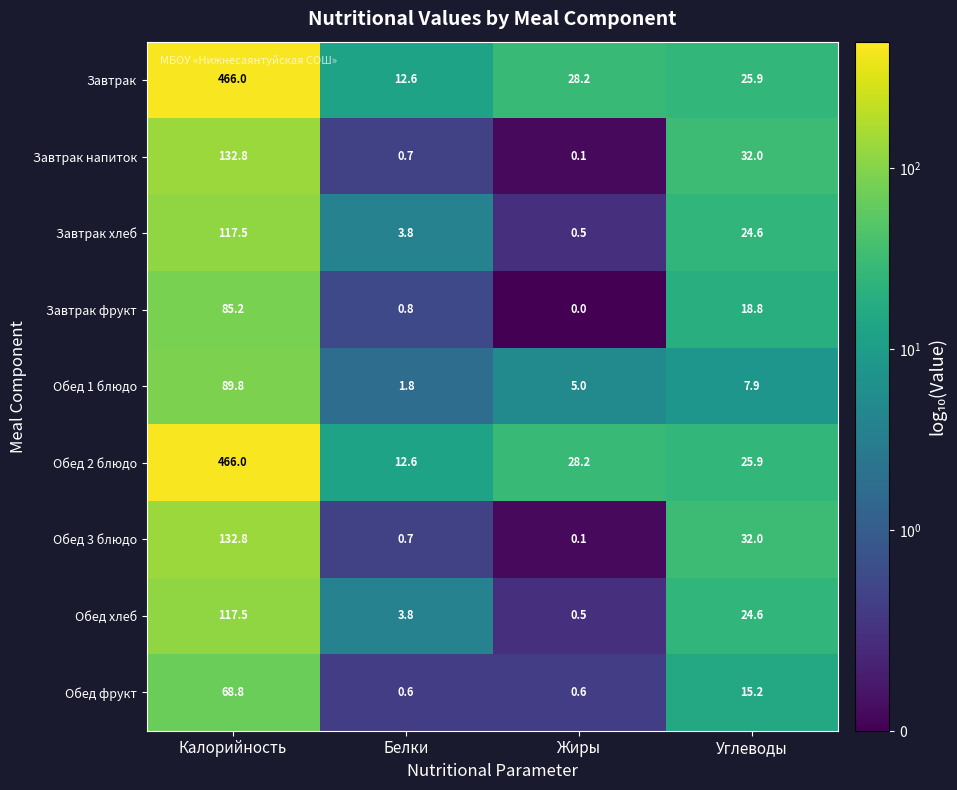

At which label does Завтрак хлеб reach its peak?

Калорийность